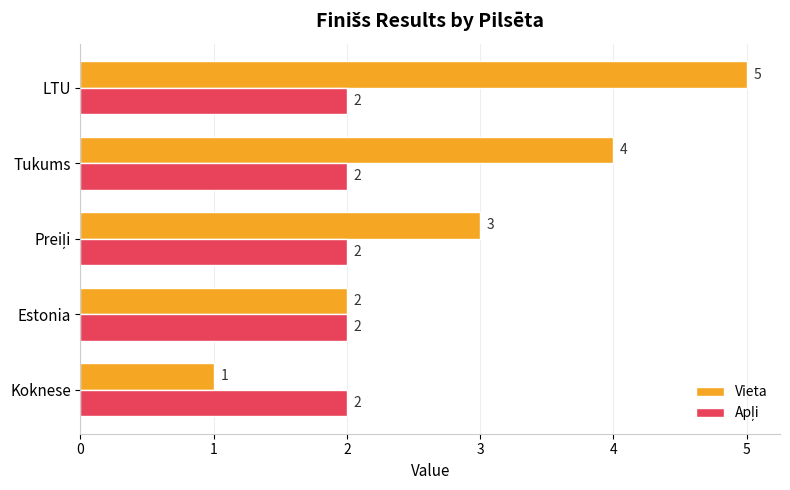

Which series has the largest total across all categories?

Vieta